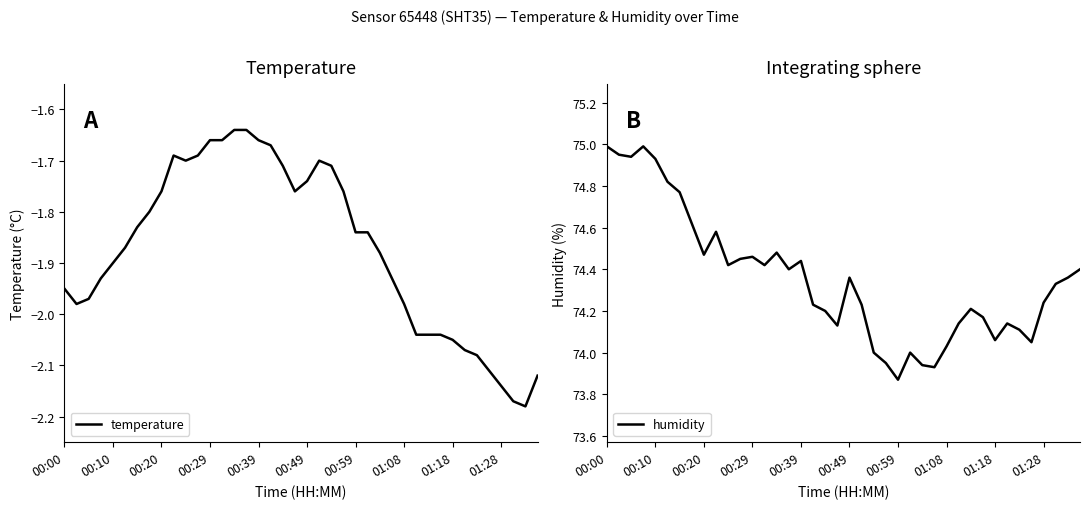

At 21, list the series in order from largest to smallest.

humidity, temperature